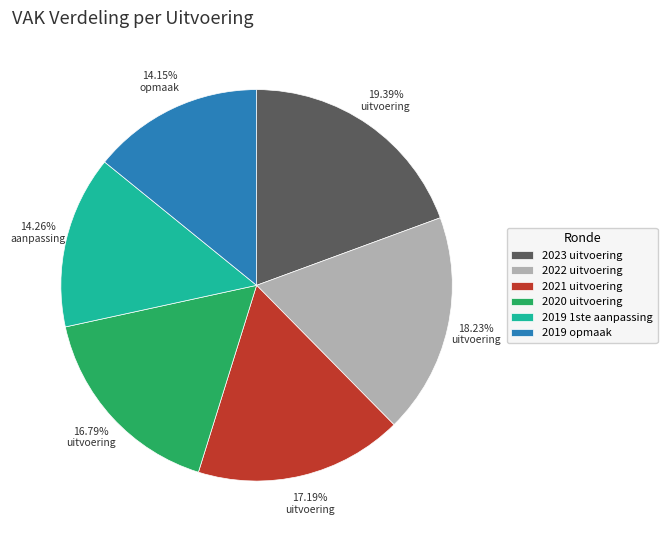

Do 2021 uitvoering and 2023 uitvoering together represent more than half of the pie?

No